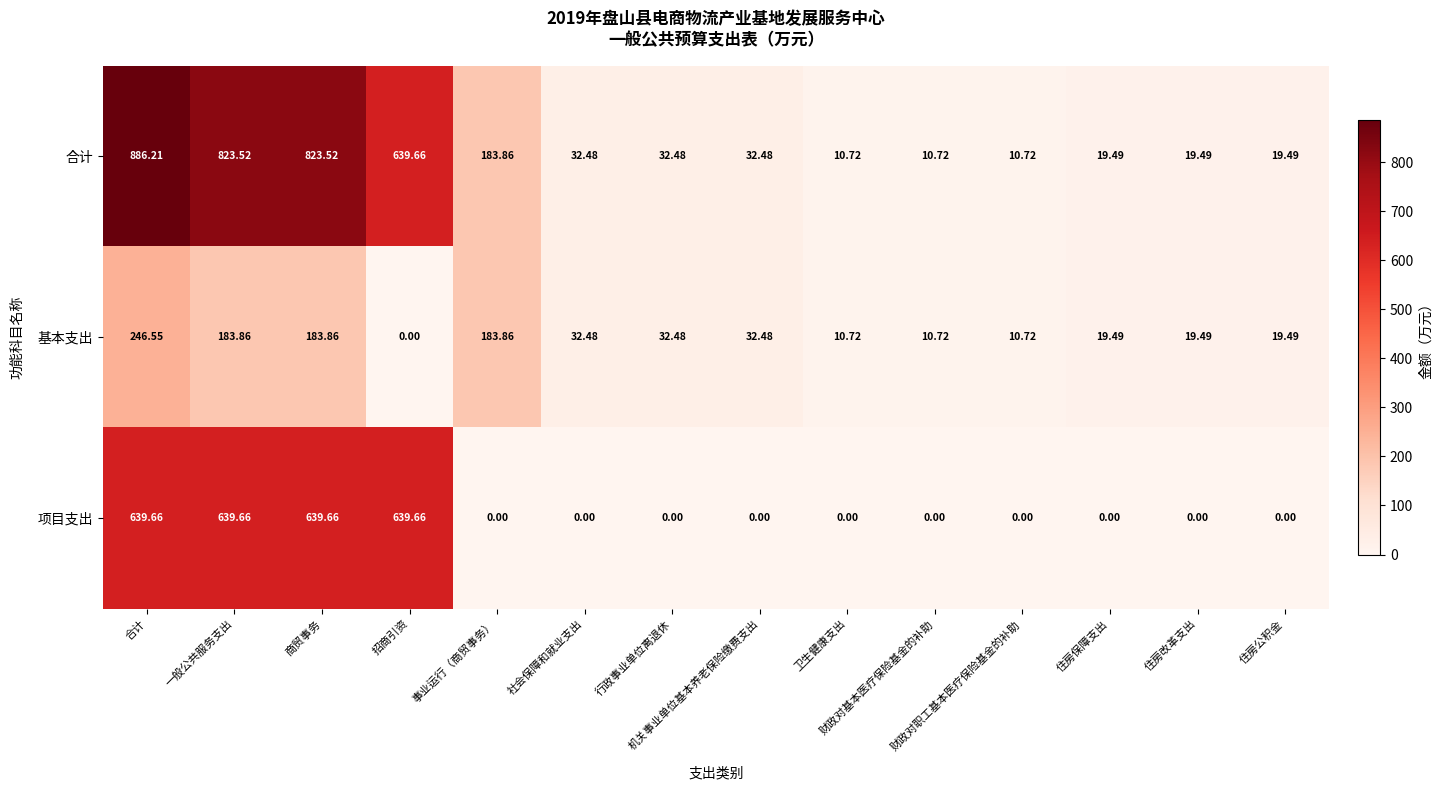

How many values in the 基本支出 series are below 32?

7